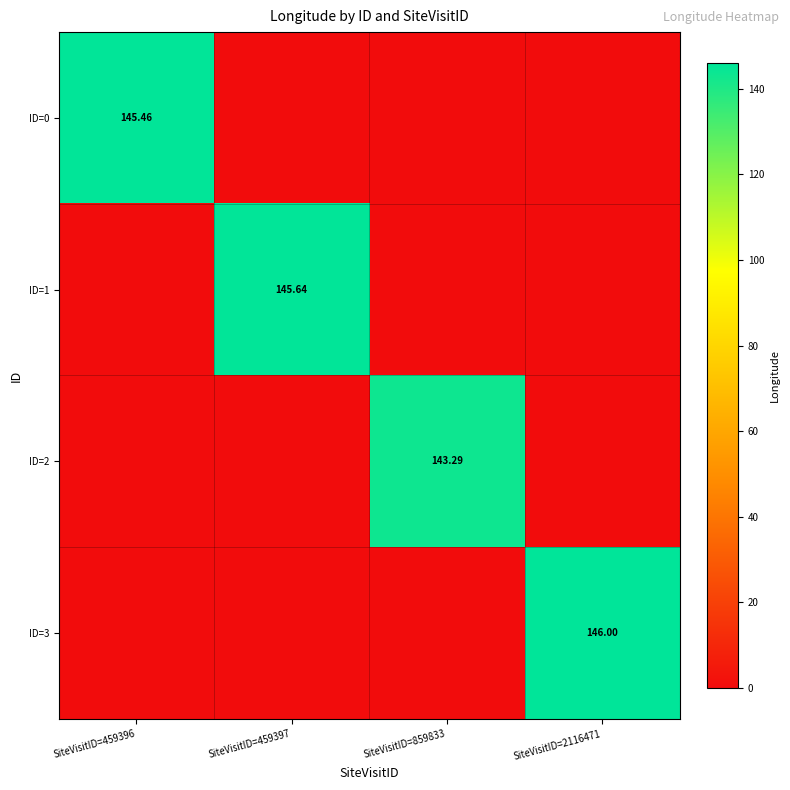

Between SiteVisitID=2116471 and SiteVisitID=859833, which is larger?

SiteVisitID=2116471